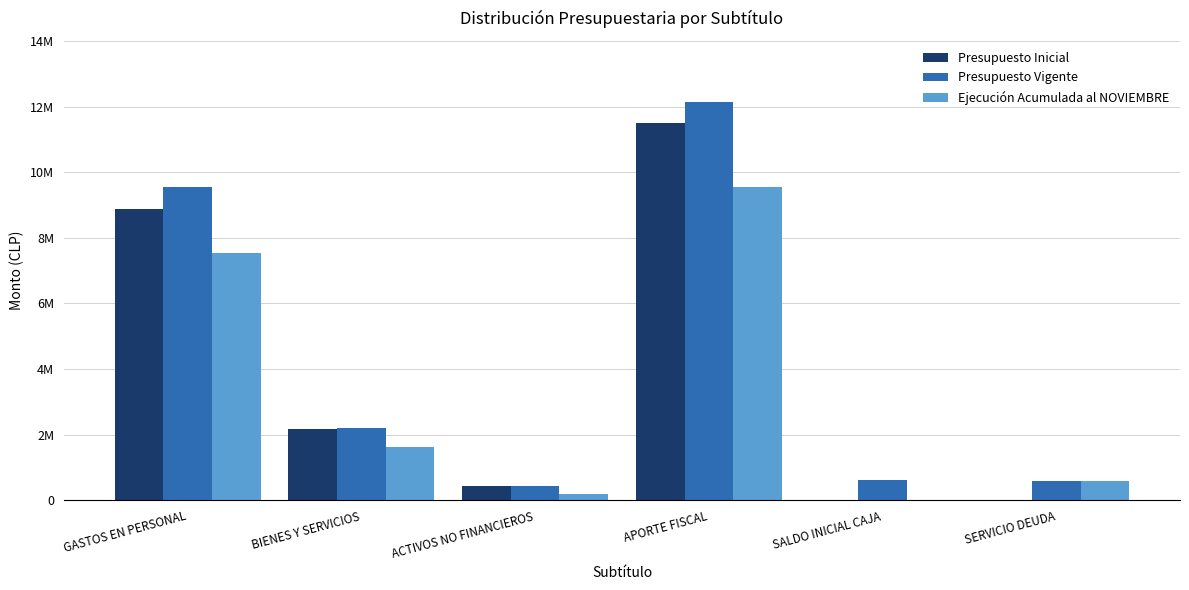

Between APORTE FISCAL and BIENES Y SERVICIOS, which is larger?

APORTE FISCAL